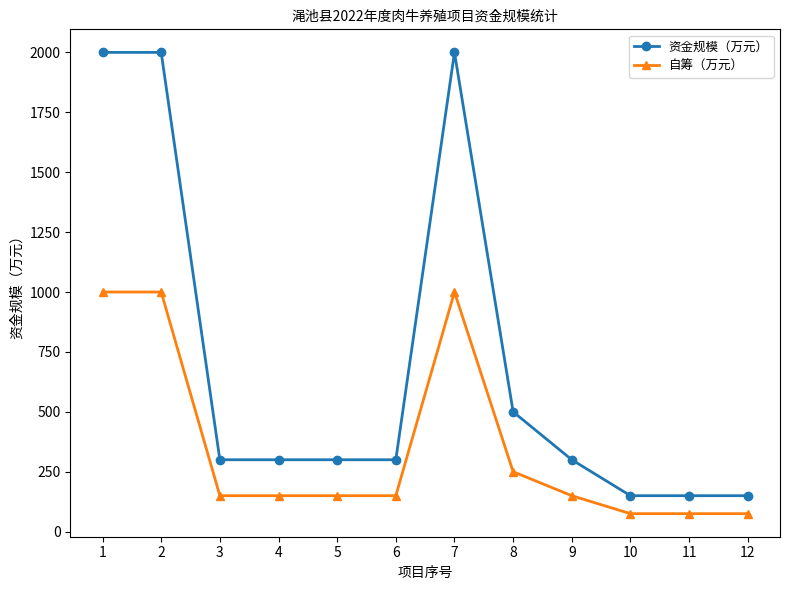

True or false: 自筹（万元） has a value of 150 at 9.

True